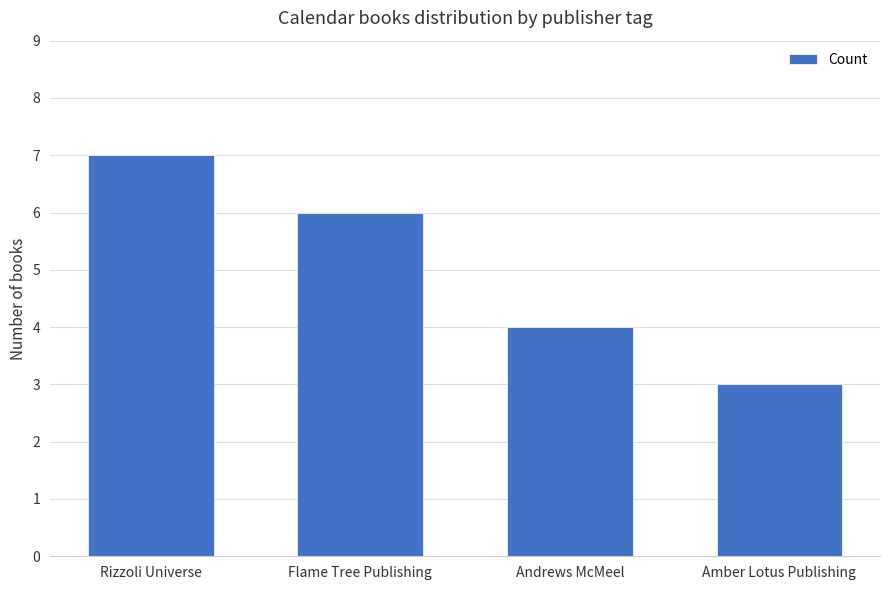

Between Amber Lotus Publishing and Andrews McMeel, which is larger?

Andrews McMeel